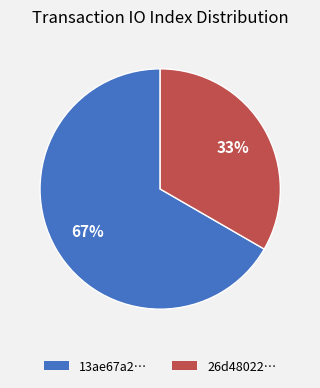

To the nearest percent, what is the average slice percentage?

50%